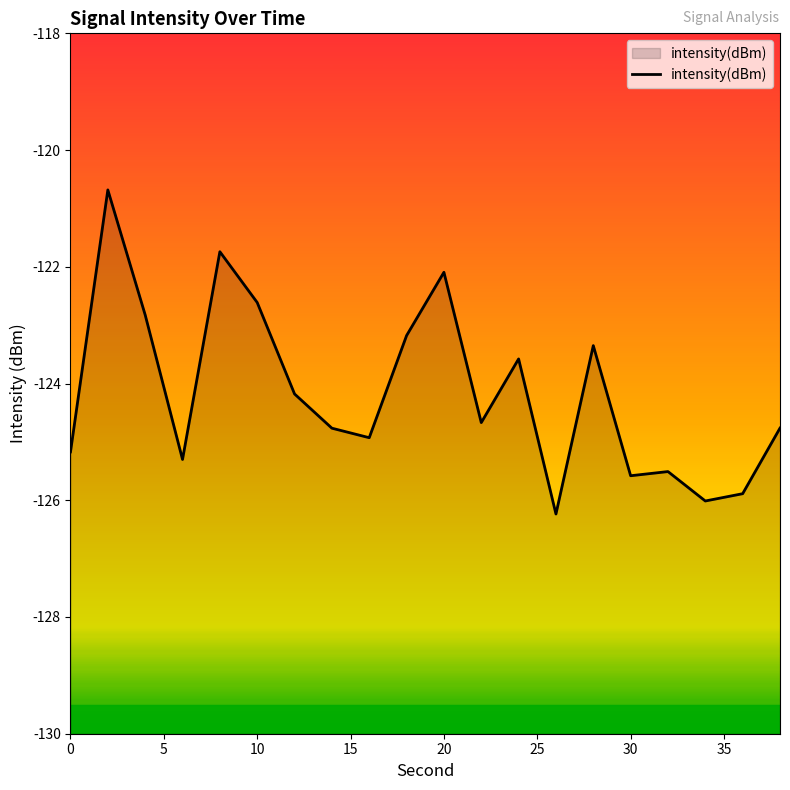

How many lines are shown in the chart?

1